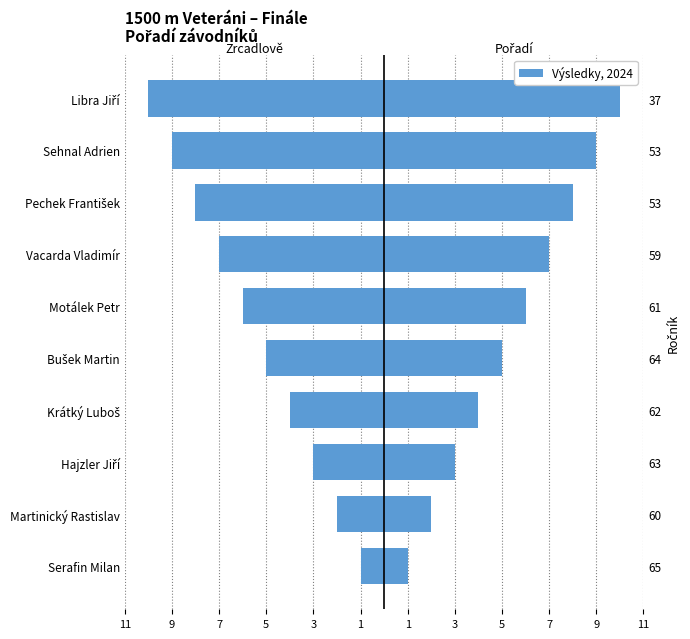

Which has a higher value, Libra Jiří or Motálek Petr?

Motálek Petr